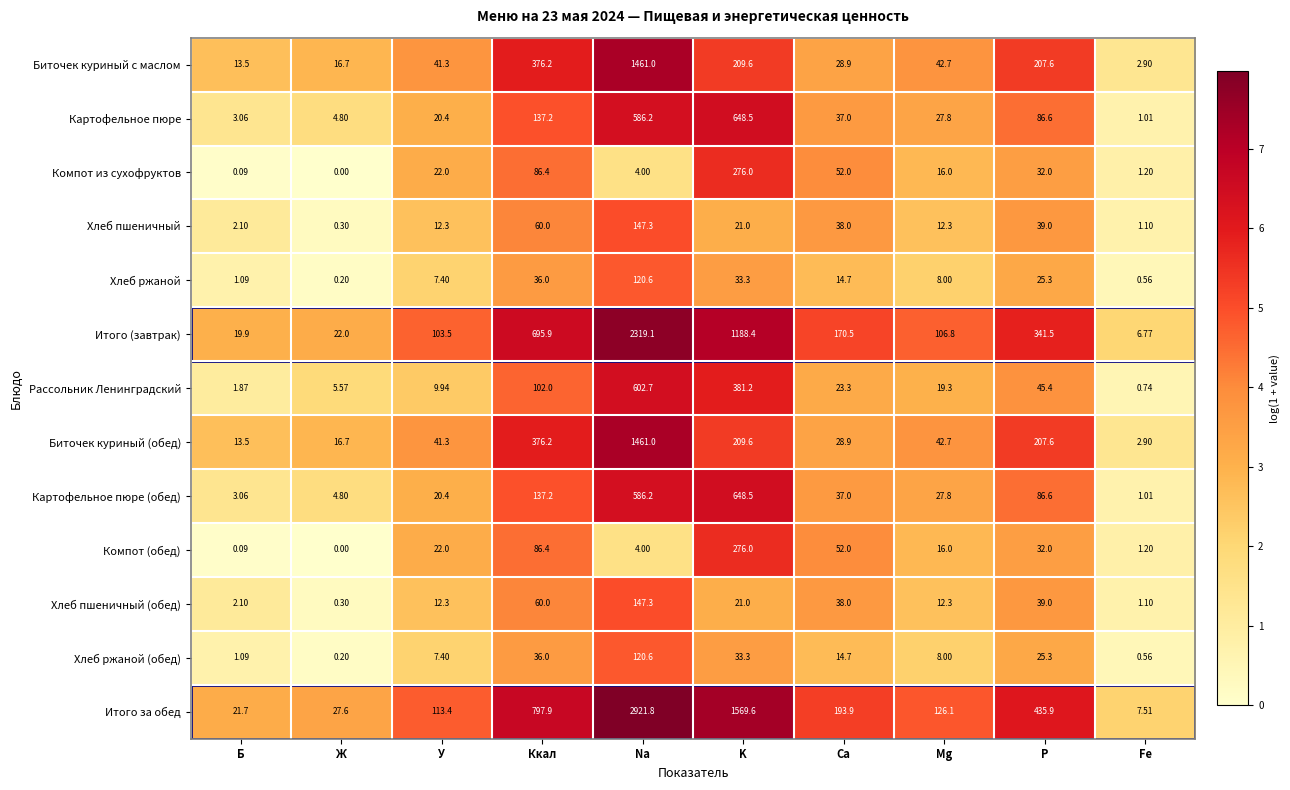

At which category is the sum across all series the highest?

Na